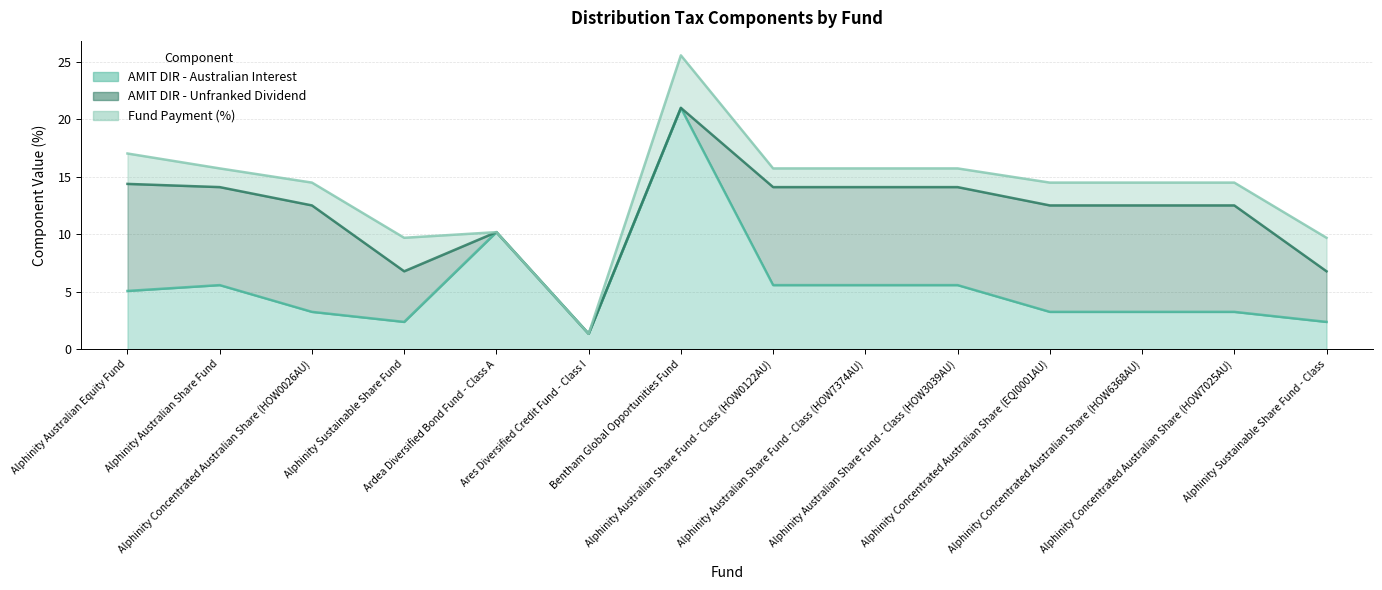

How many data points does each series have?

14